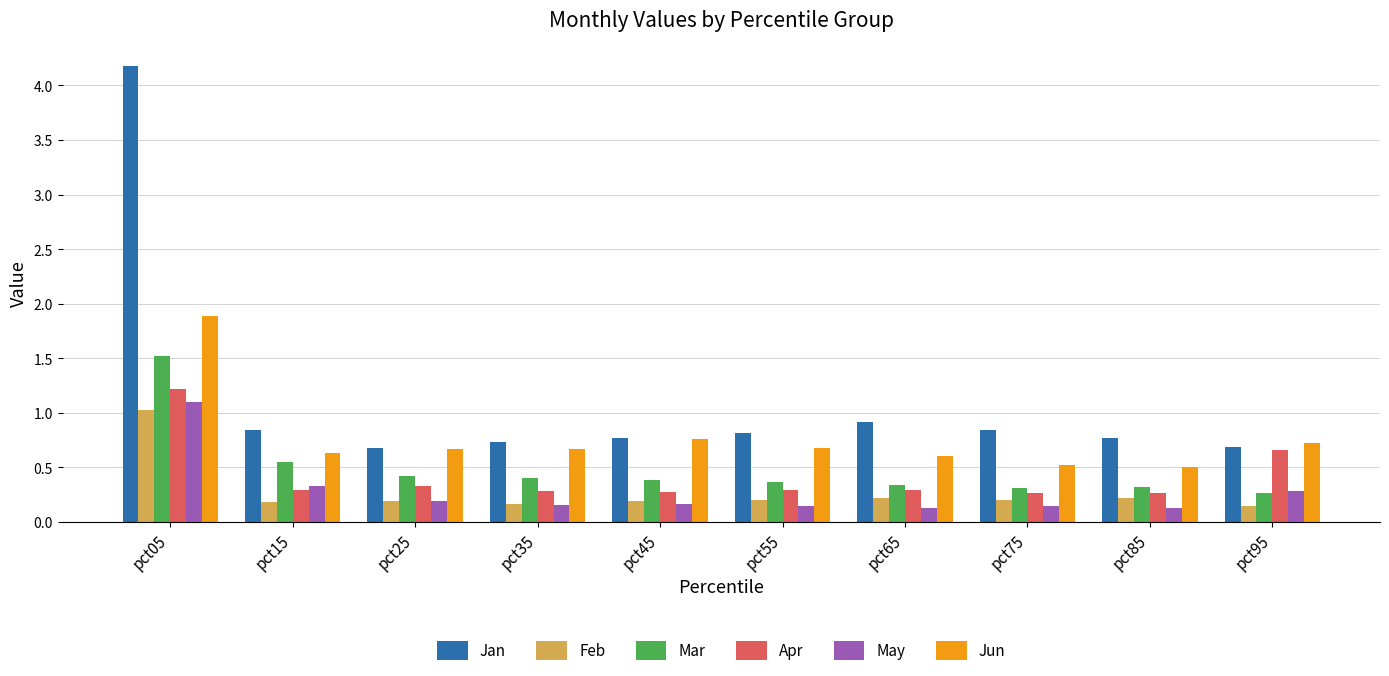

At how many categories does at least one series exceed 4?

1